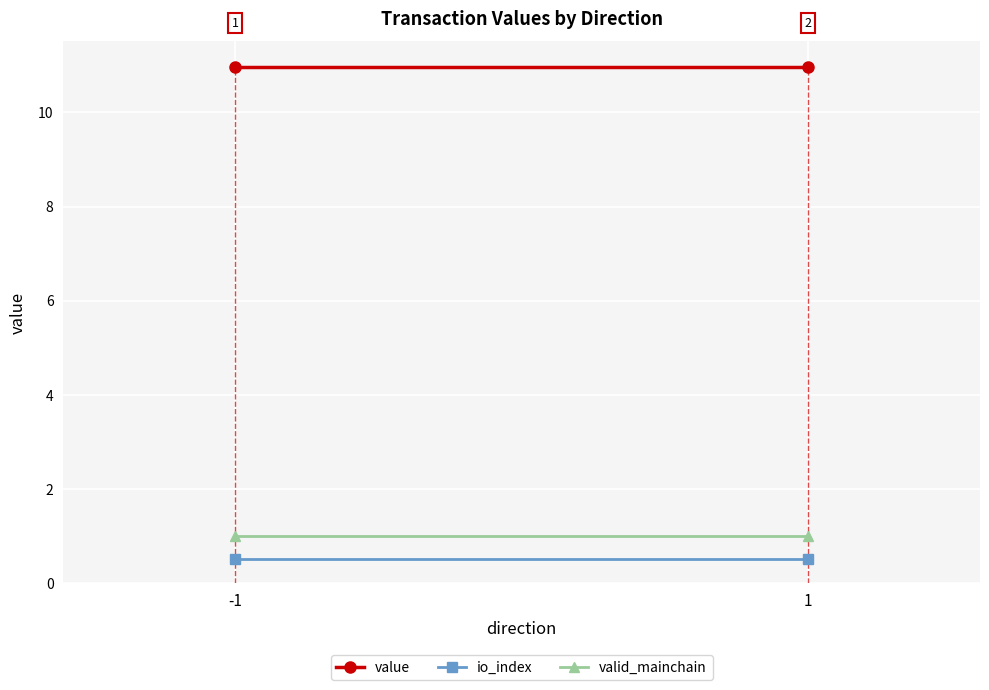

Is this an area chart (filled region under the line)?

No